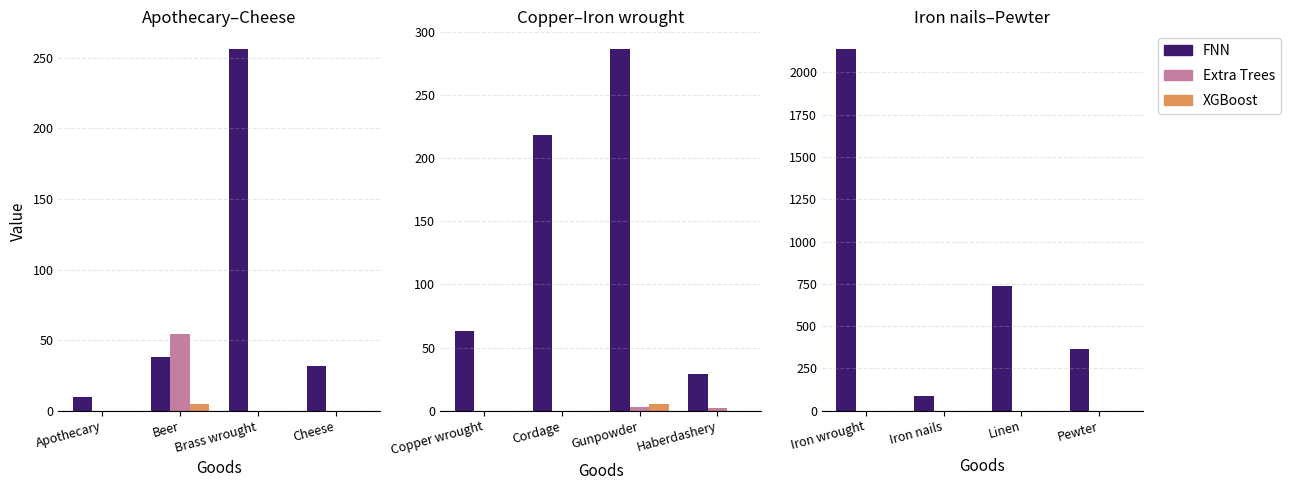

Count the FNN values in the range 367 to 2136.

3